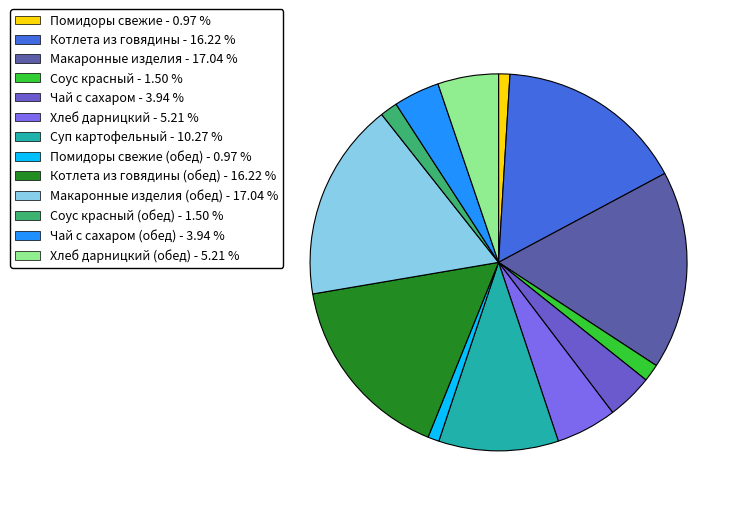

How many slices are in this pie chart?

13